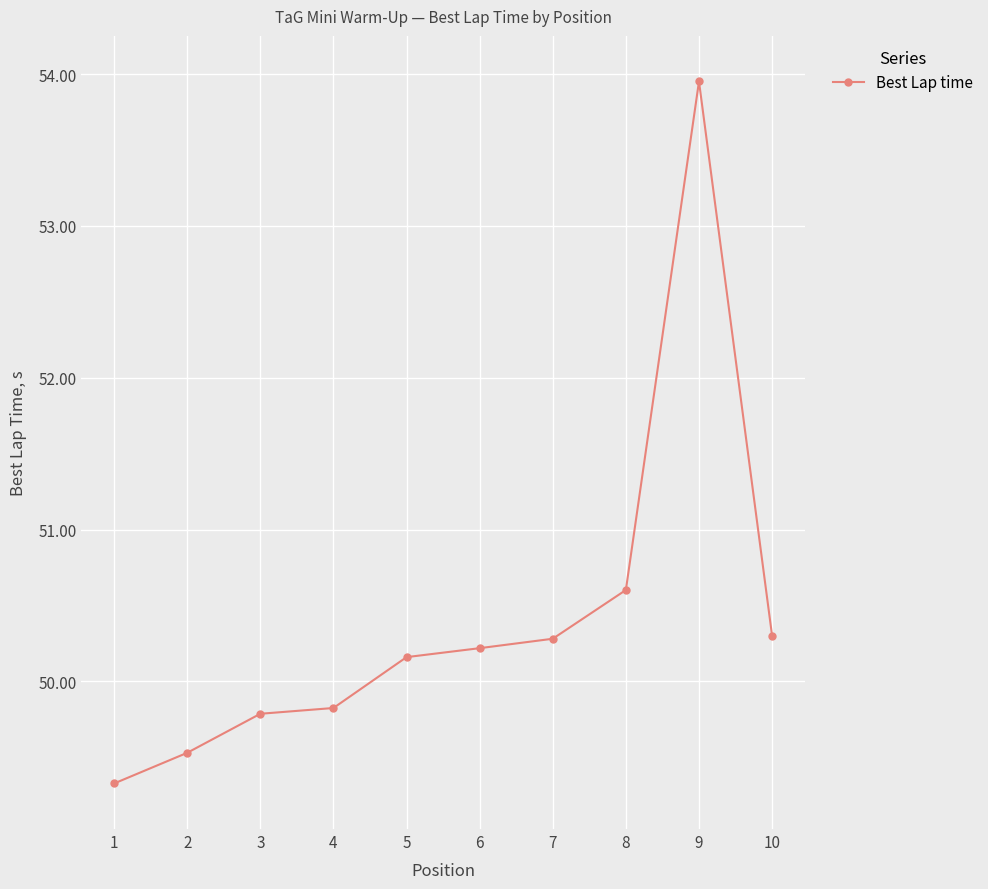

What is the value of the 8th point from the left?

50.6